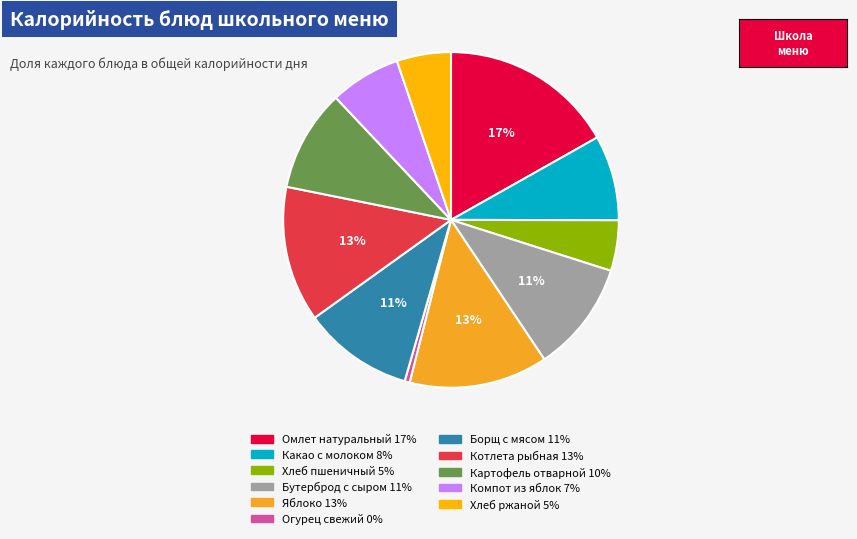

Which slice is the largest?

Омлет натуральный